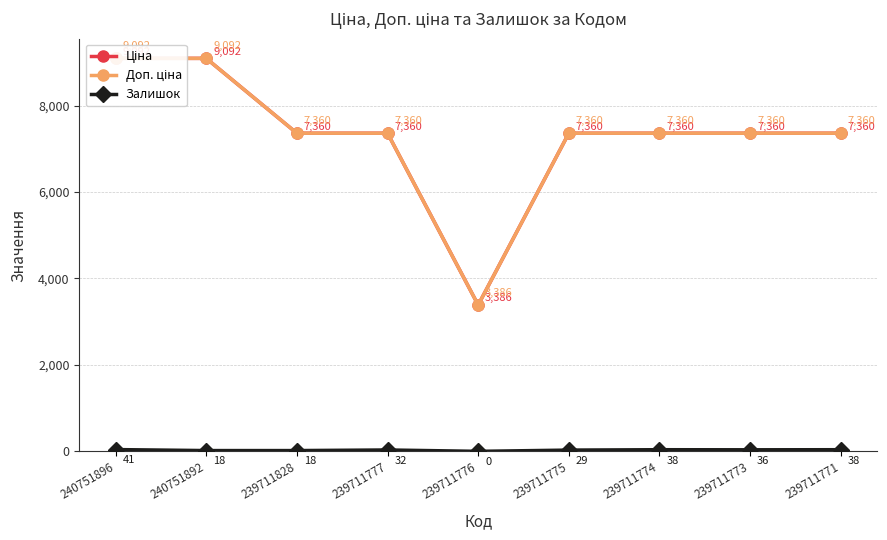

Reading right to left, extract all data points from this chart.

Ціна: 239711771=7360.2	239711773=7360.2	239711774=7360.2	239711775=7360.2	239711776=3385.7	239711777=7360.2	239711828=7360.2	240751892=9092.0	240751896=9092.0
Доп. ціна: 239711771=7360.2	239711773=7360.2	239711774=7360.2	239711775=7360.2	239711776=3386.0	239711777=7360.2	239711828=7360.2	240751892=9092.0	240751896=9092.0
Залишок: 239711771=38.0	239711773=36.0	239711774=38.0	239711775=29.0	239711776=0.0	239711777=32.0	239711828=18.0	240751892=18.0	240751896=41.0